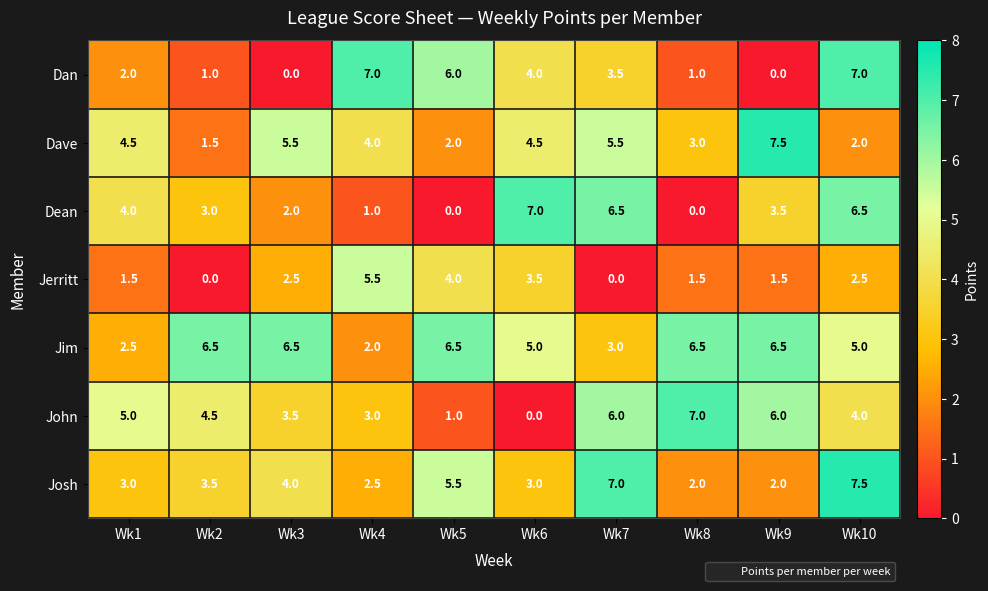

Between Wk4 and Wk8, which series saw the biggest shift?

Dan